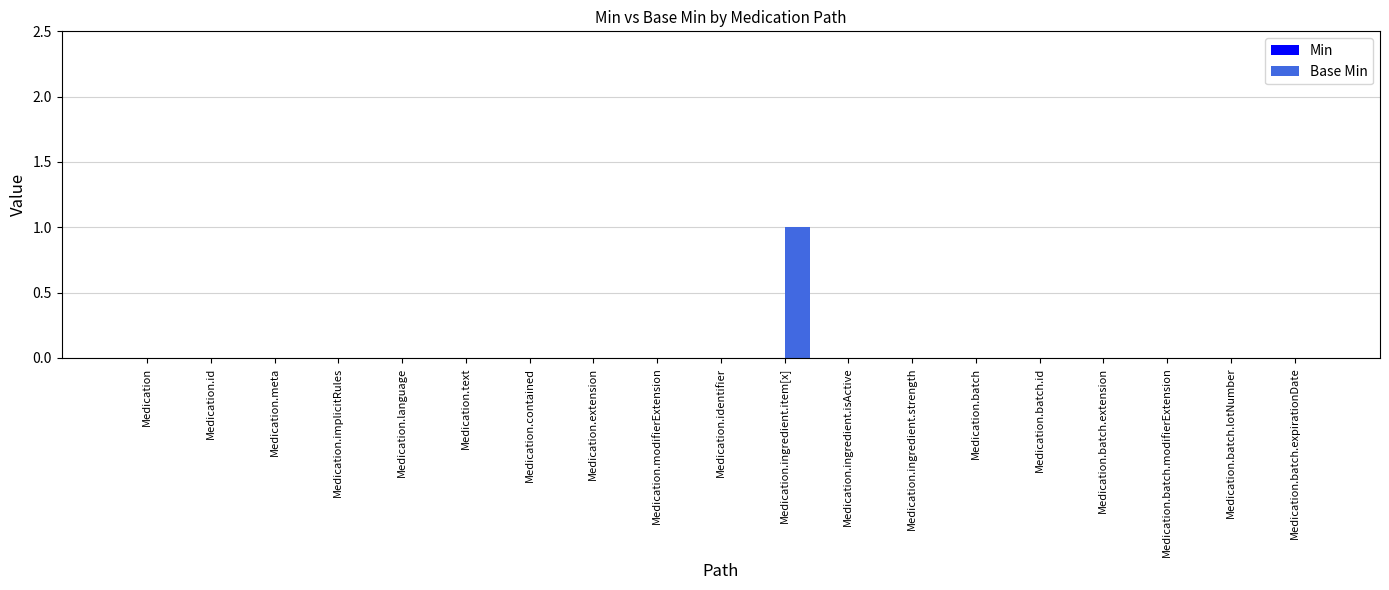

Which has a higher value, Medication.ingredient.item[x] or Medication?

Medication.ingredient.item[x]